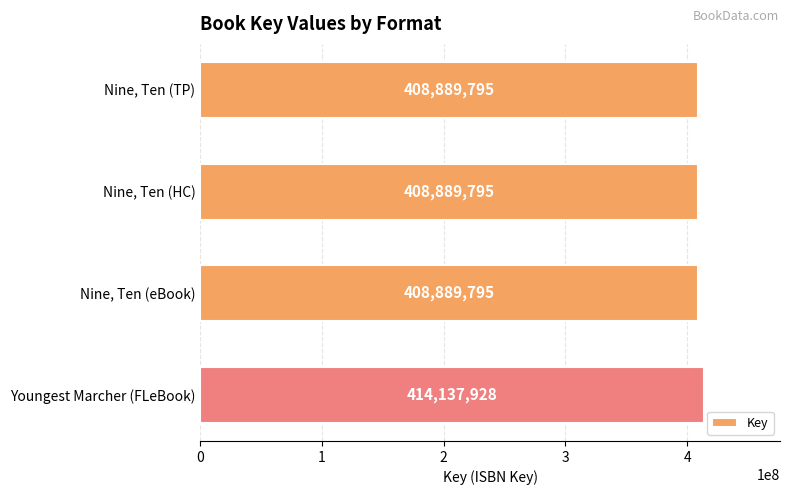

What is the greatest value displayed?

414137928